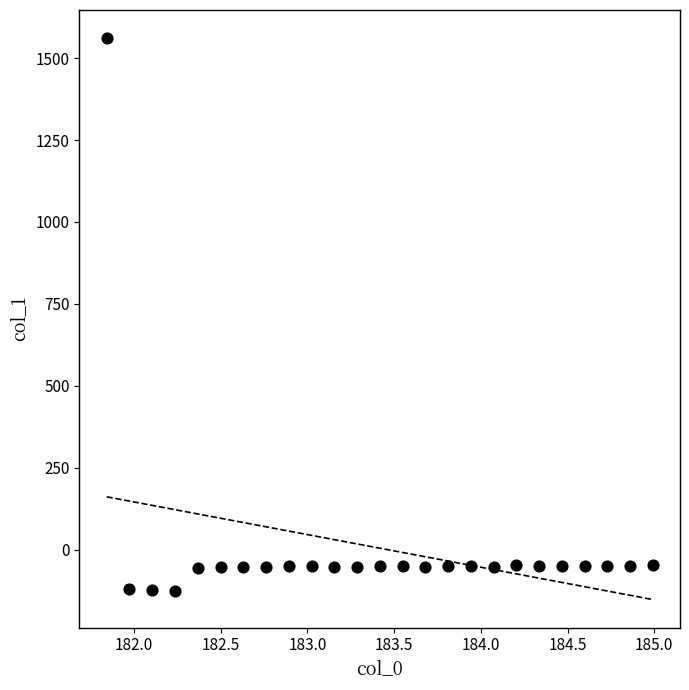

What is the range of Y values (max minus min)?

1687.1